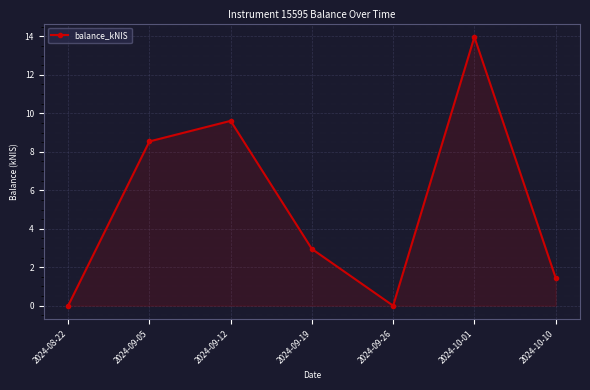

What is the average value?

5.2